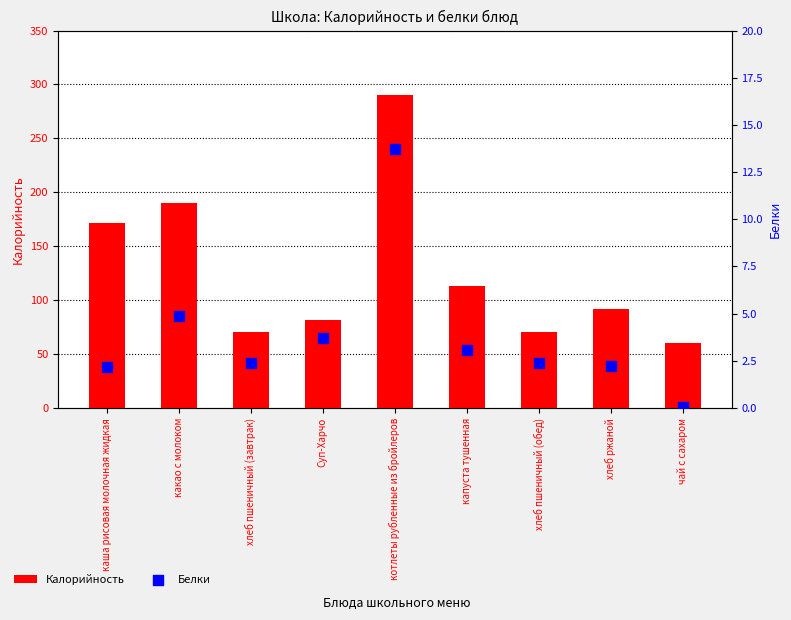

Which series has the largest total across all categories?

Калорийность